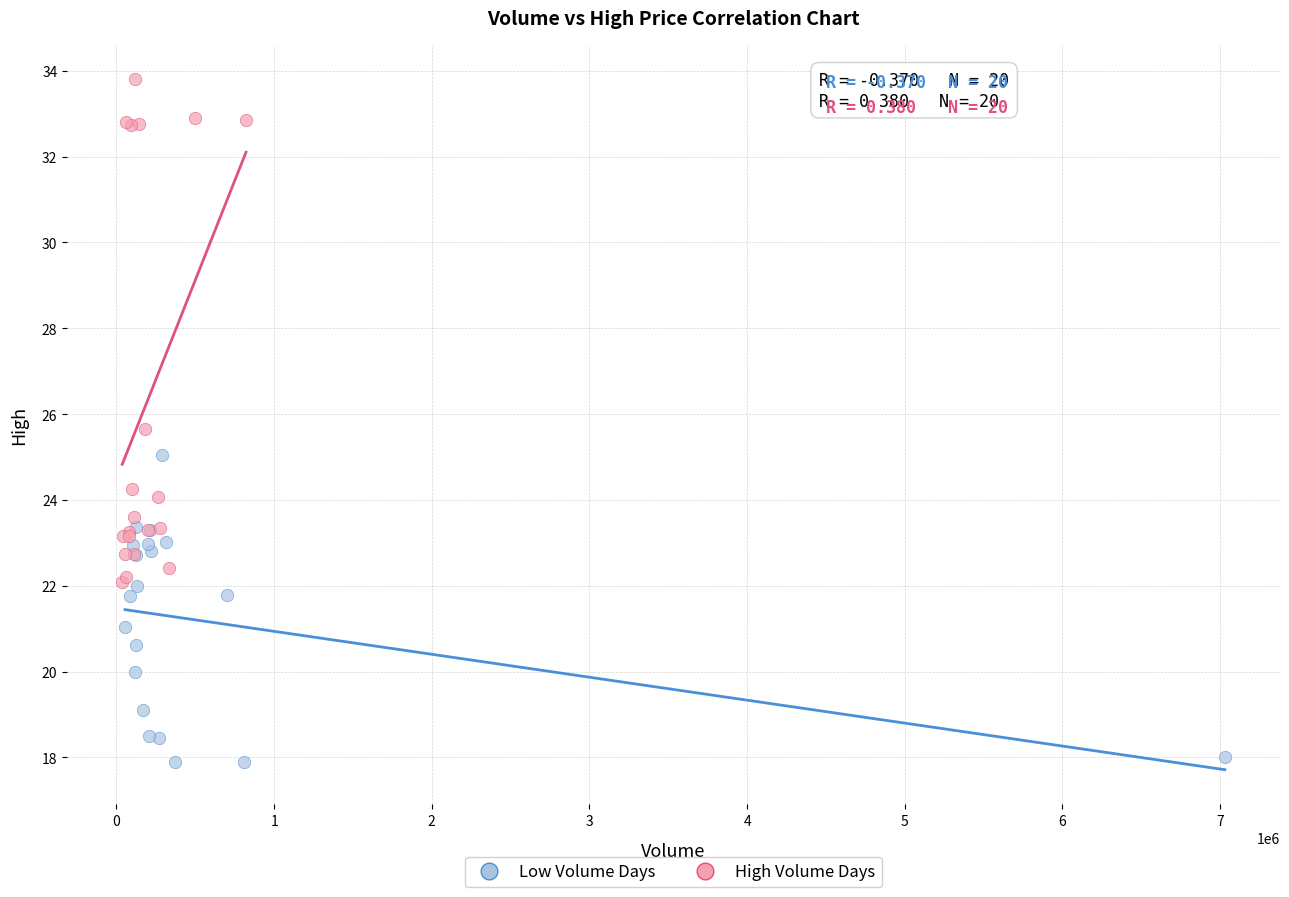

Which series reaches the maximum Y coordinate?

High Volume Days